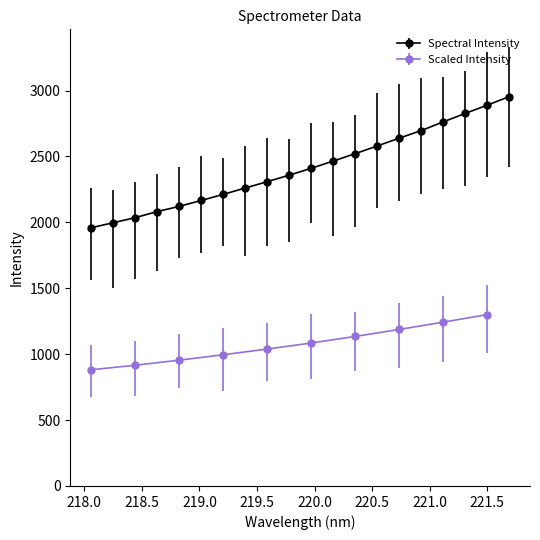

List the labels in order of value, smallest first.

218.0596, 218.2508, 218.442, 218.6332, 218.8244, 219.0156, 219.2067, 219.3979, 219.589, 219.7801, 219.9712, 220.1623, 220.3533, 220.5444, 220.7354, 220.9264, 221.1174, 221.3083, 221.4993, 221.6902